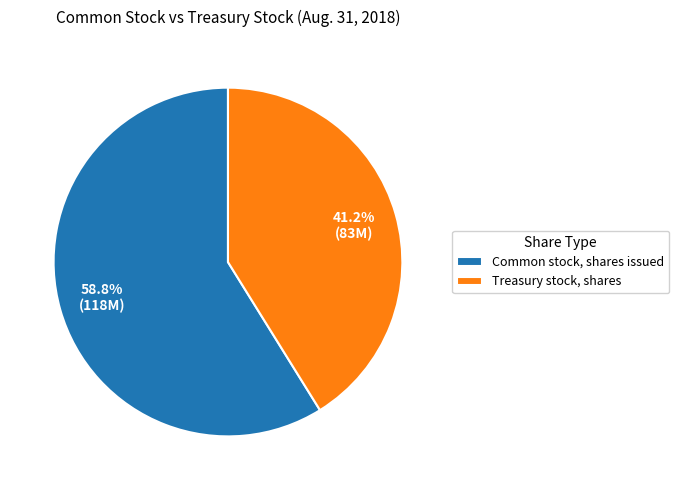

To the nearest percent, what is the difference between the largest and smallest slice percentages?

18%